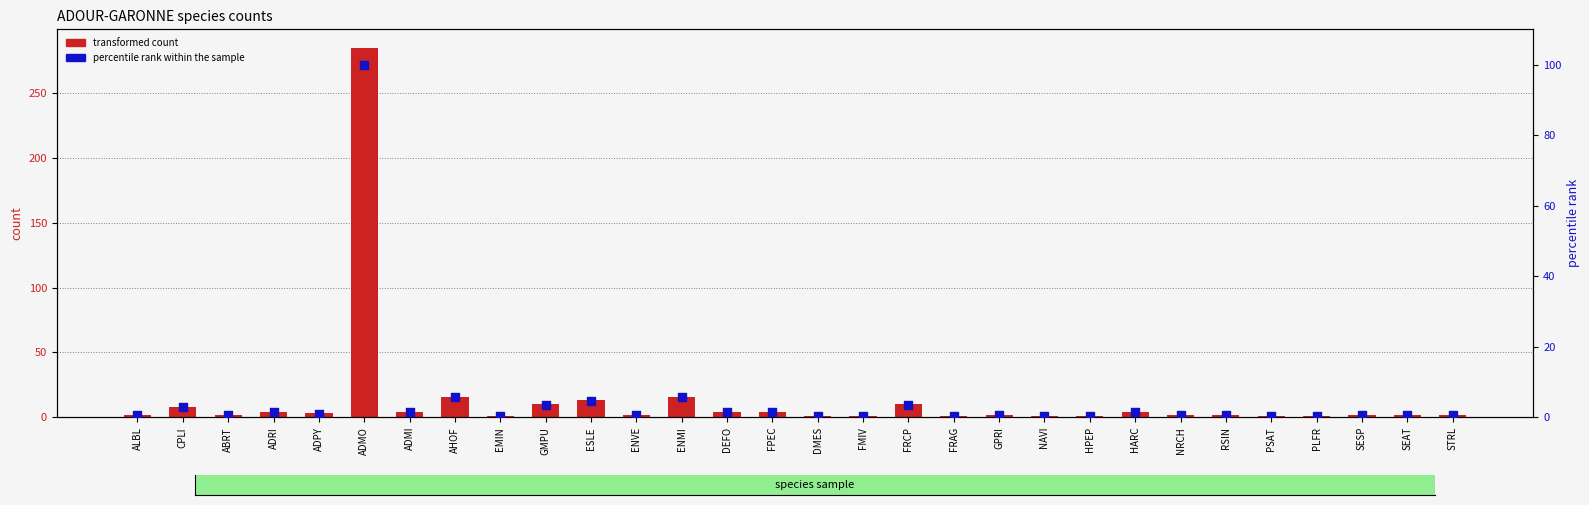

At which category is the sum across all series the highest?

ADMO